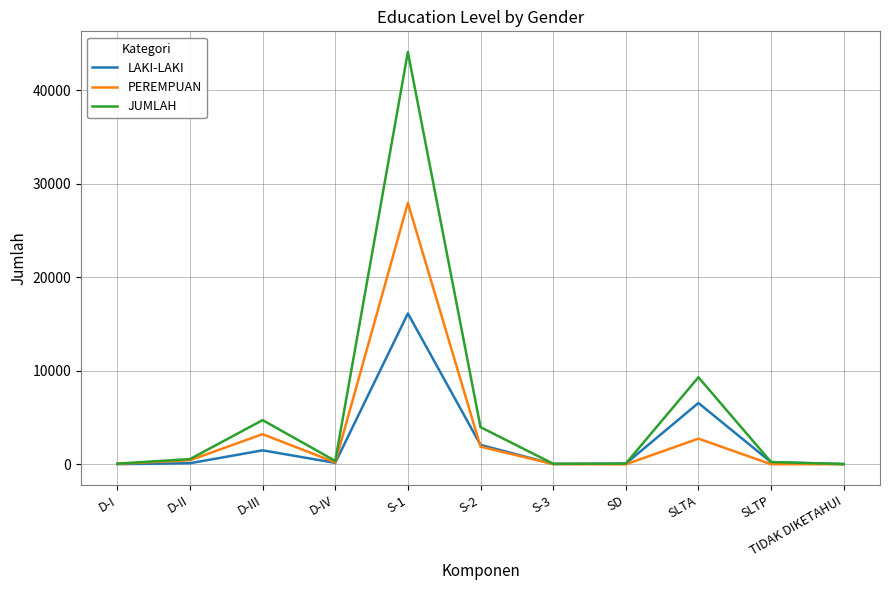

Which series has the largest total across all categories?

JUMLAH